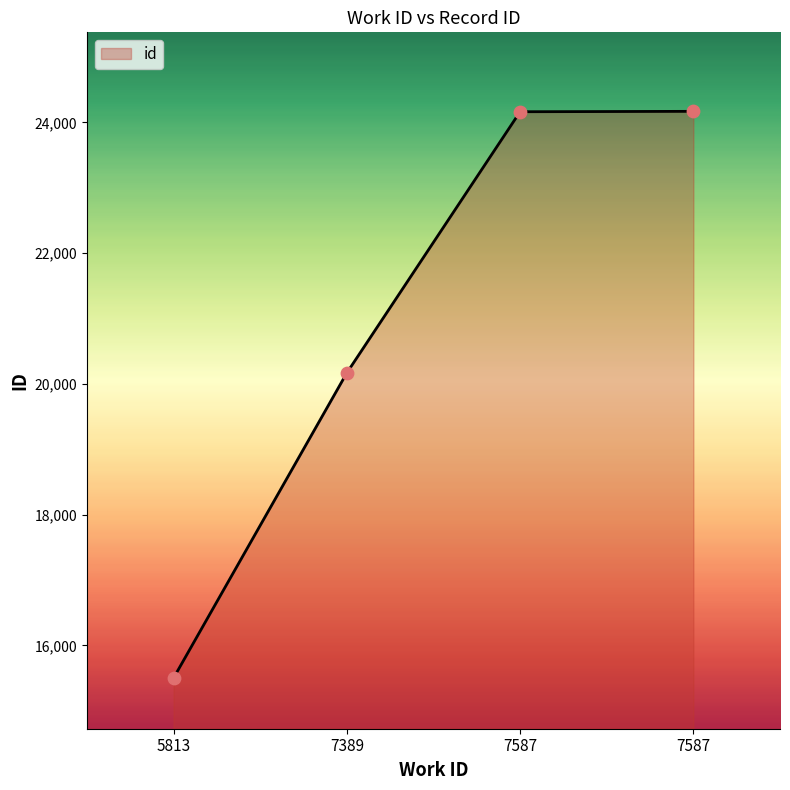

Which has a higher value, 7587 or 5813?

7587